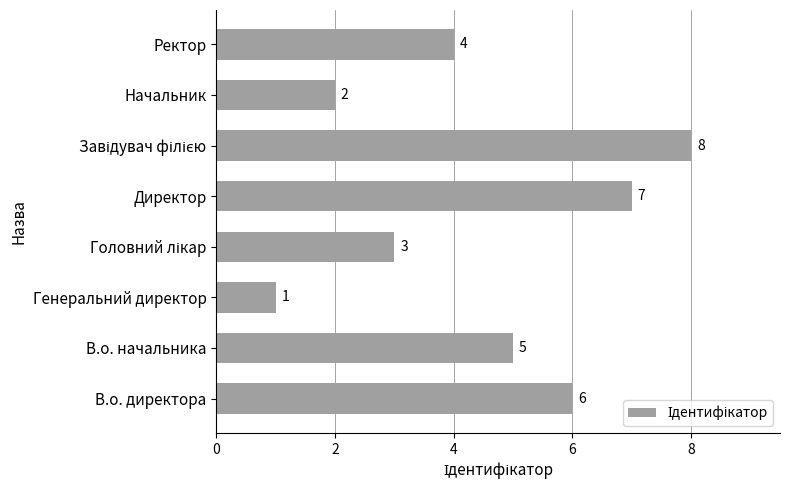

What is the maximum value shown in the chart?

8